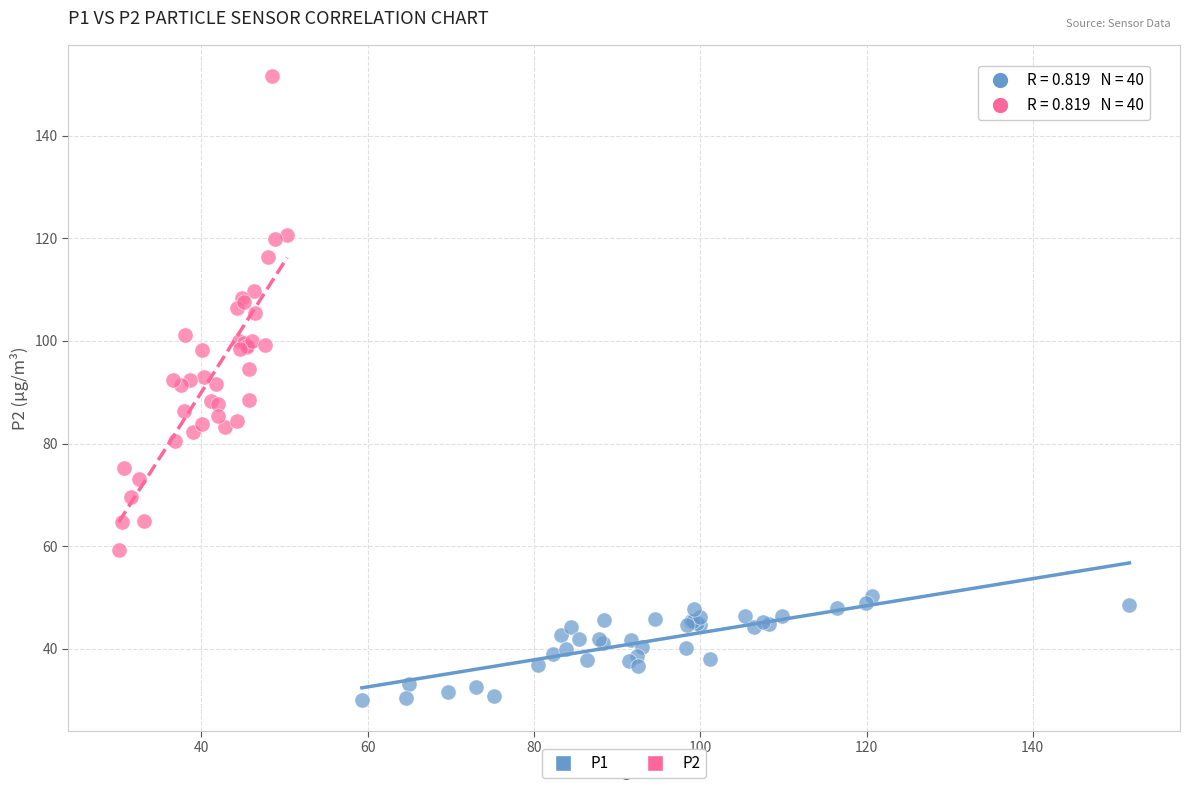

Which series contains the lowest Y value?

P1